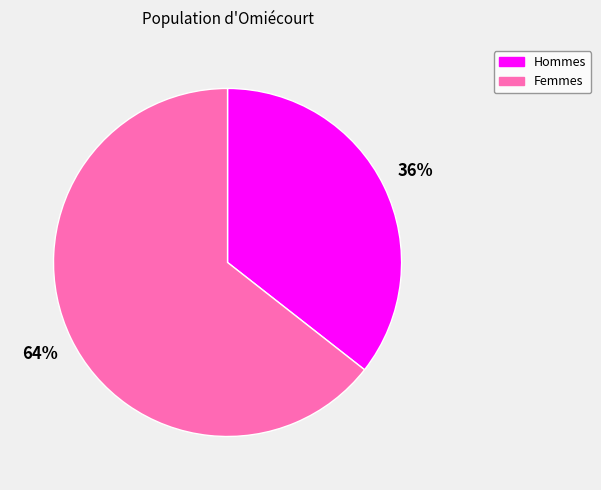

How many slices are in this pie chart?

2